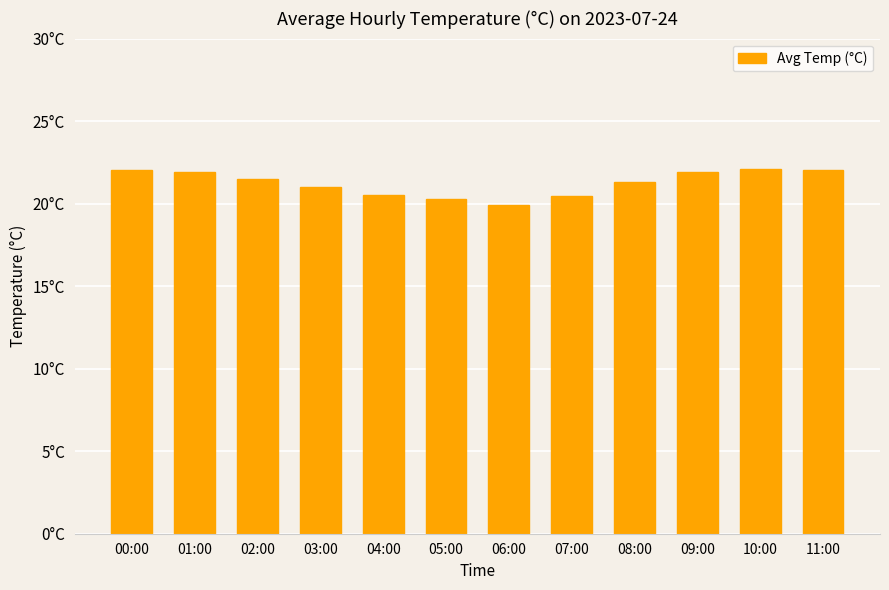

Are the bars horizontal?

No